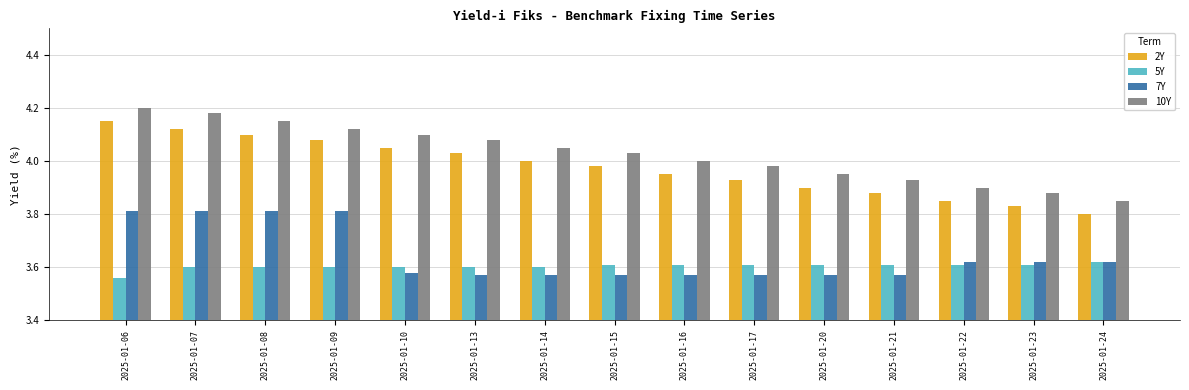

What is the total value across all series at 2025-01-21?

15.0